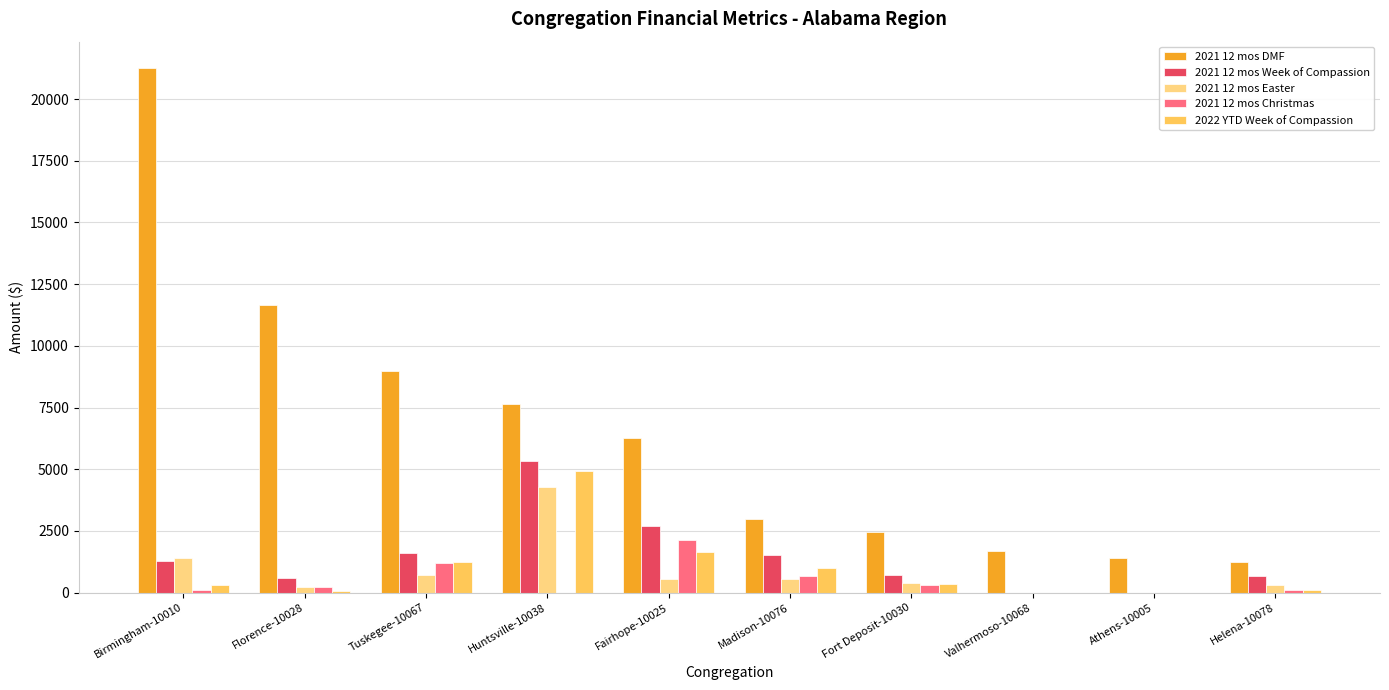

At which label is 2022 YTD Week of Compassion closest to 2459?

Fairhope-10025